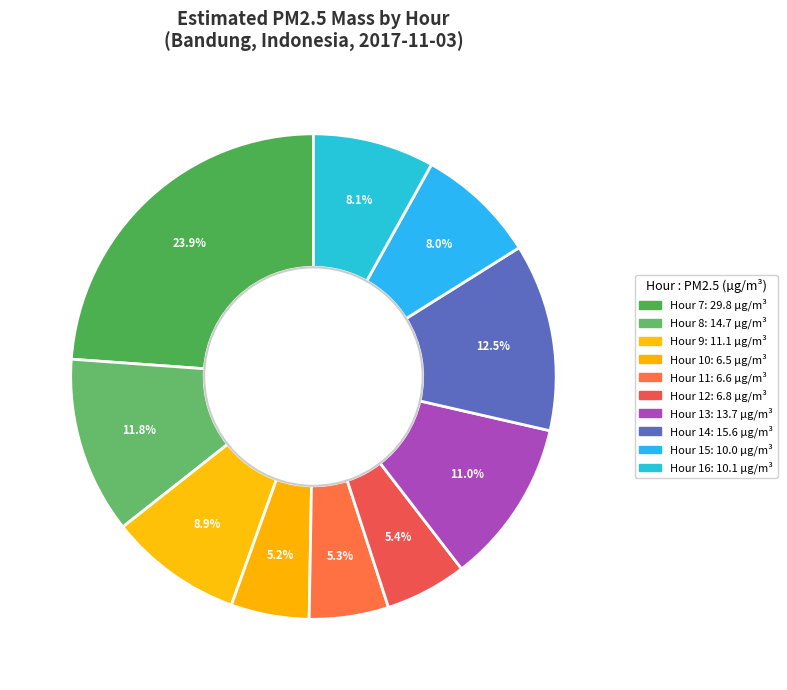

Count the number of slices in the pie.

10